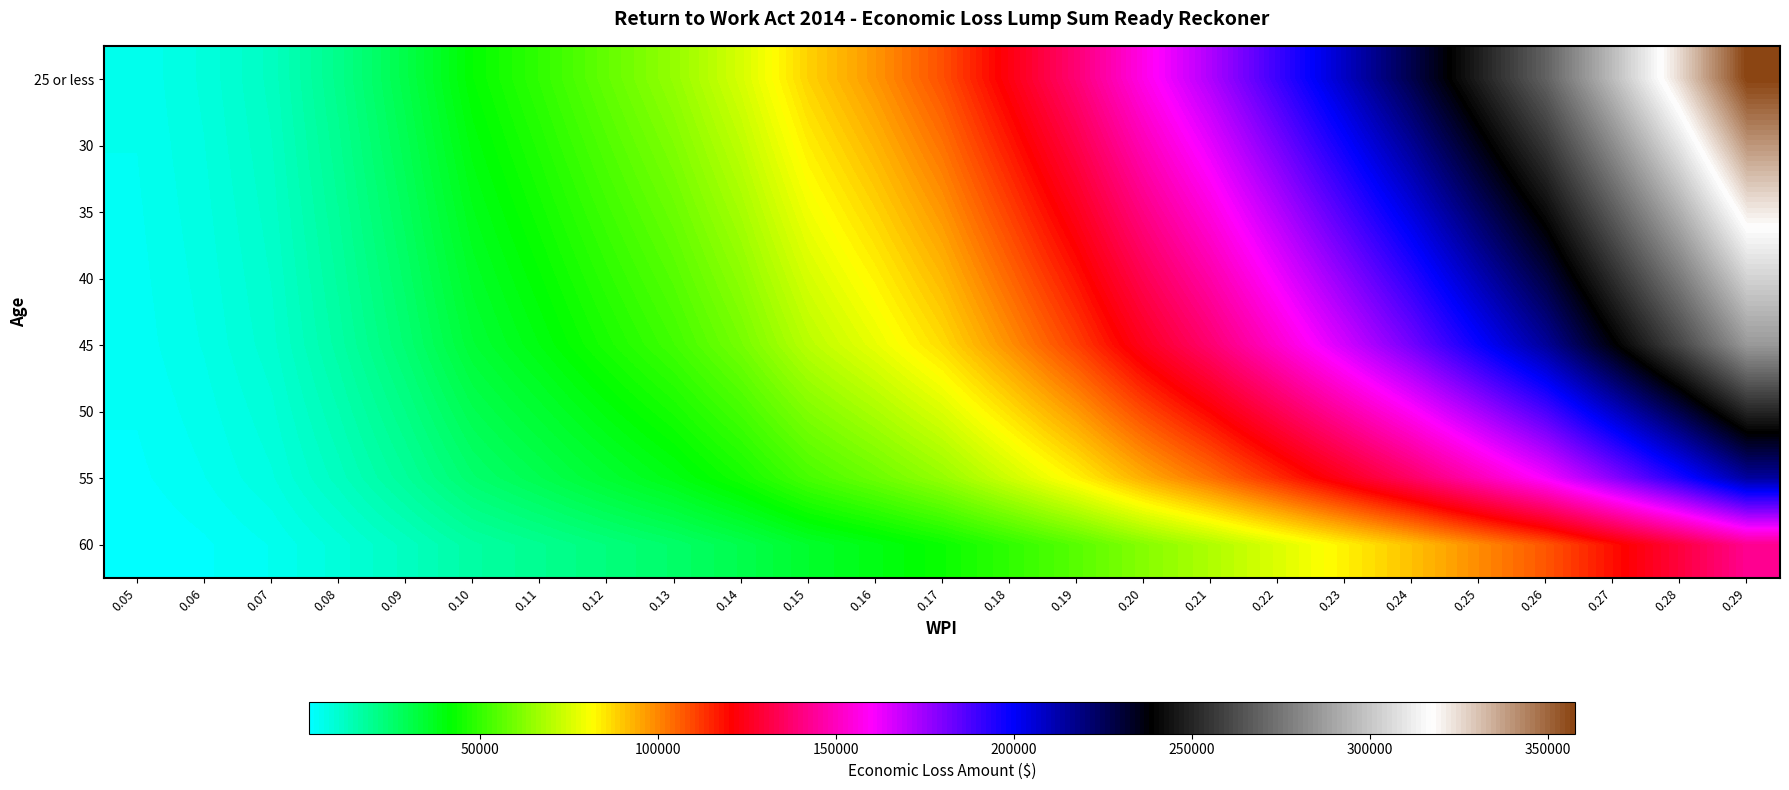

What is the maximum value shown in the chart?

357426.0